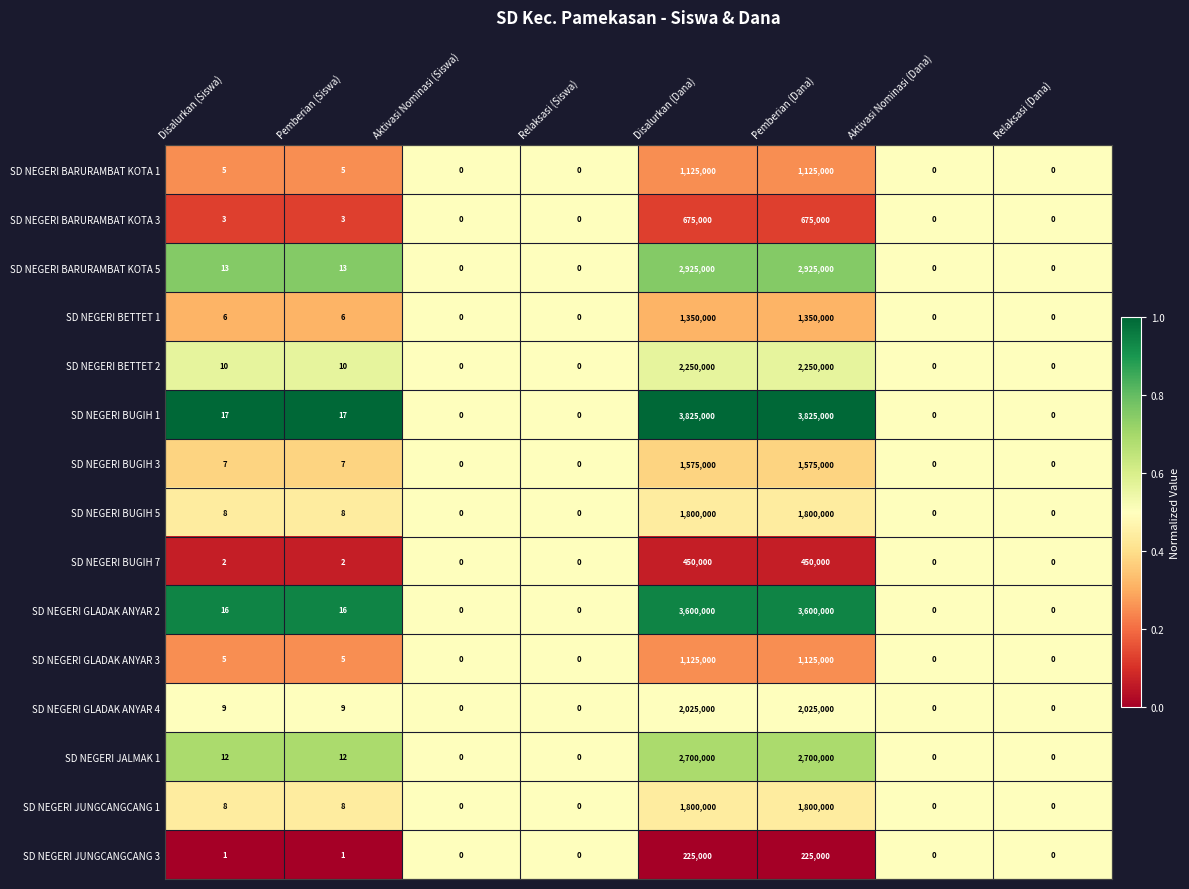

What is the maximum value for SD NEGERI GLADAK ANYAR 3?

1125000